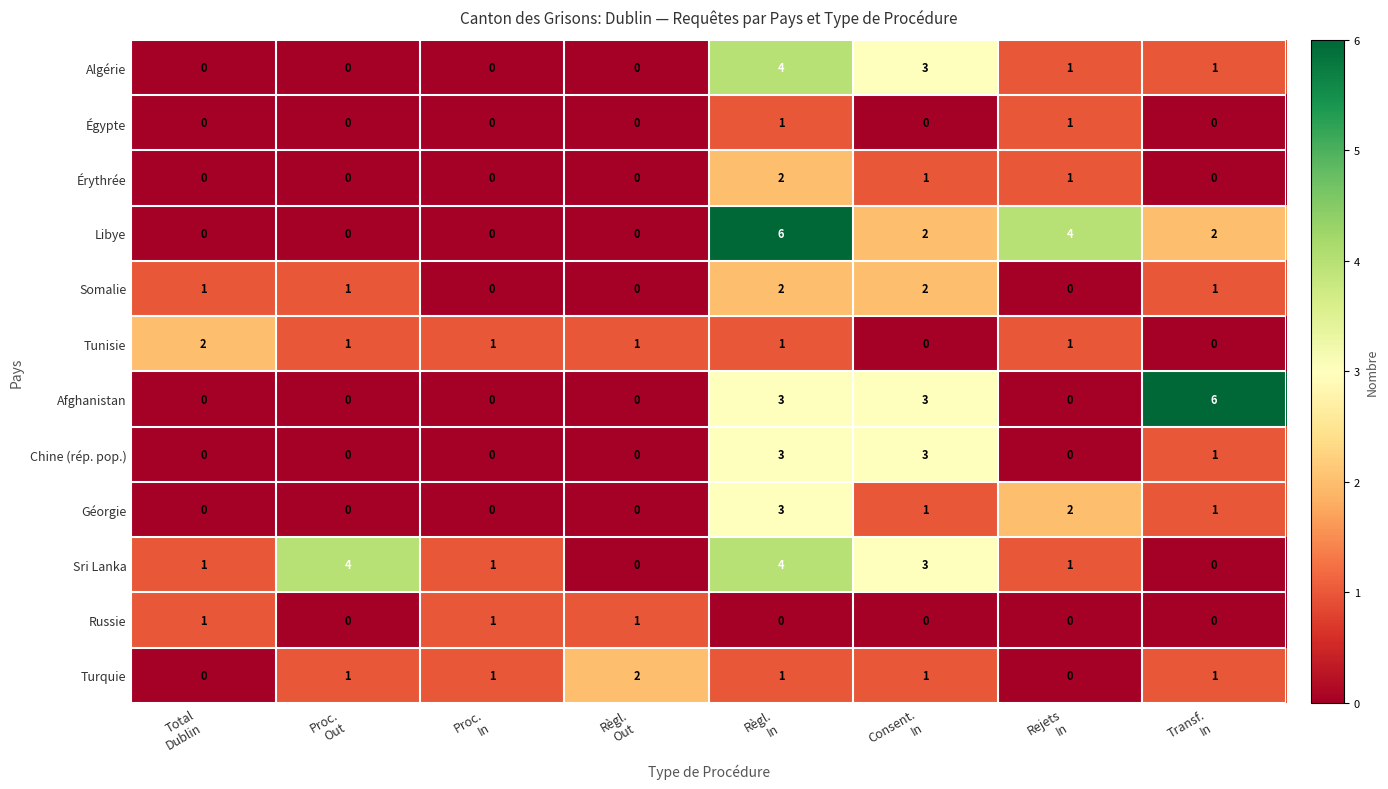

What is the difference between the second highest and second lowest values in the Afghanistan series?

3